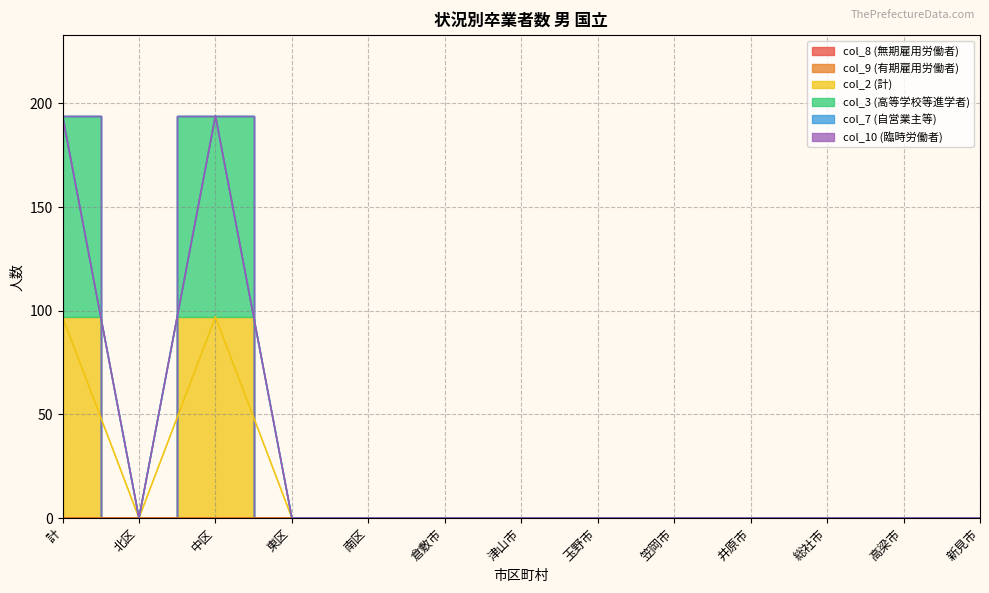

True or false: col_3 (高等学校等進学者) and col_10 (臨時労働者) intersect in this chart.

False